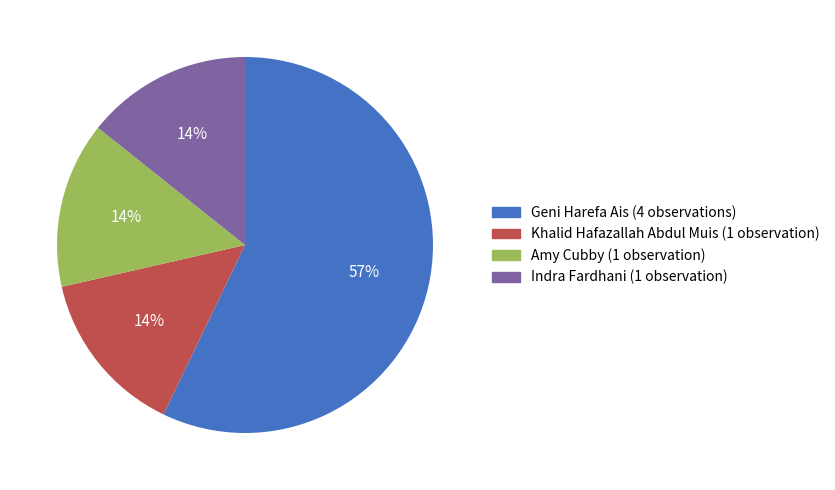

To the nearest percent, what is the average slice percentage?

25%